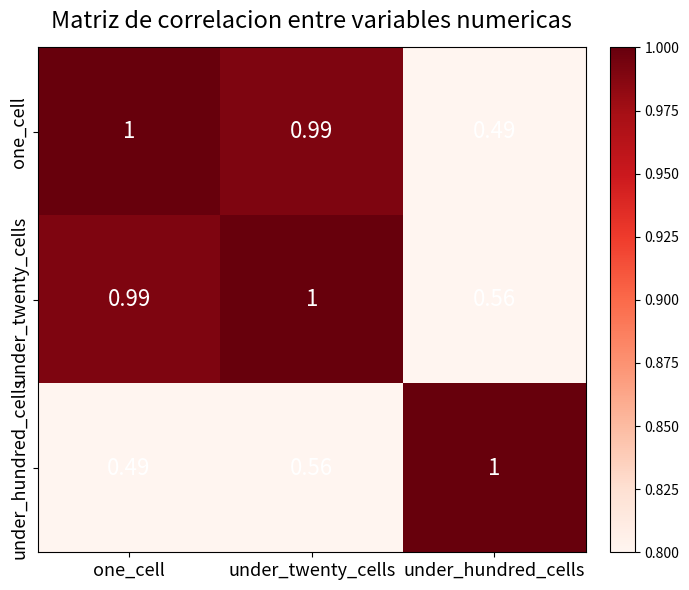

At which label does under_hundred_cells reach its peak?

under_hundred_cells